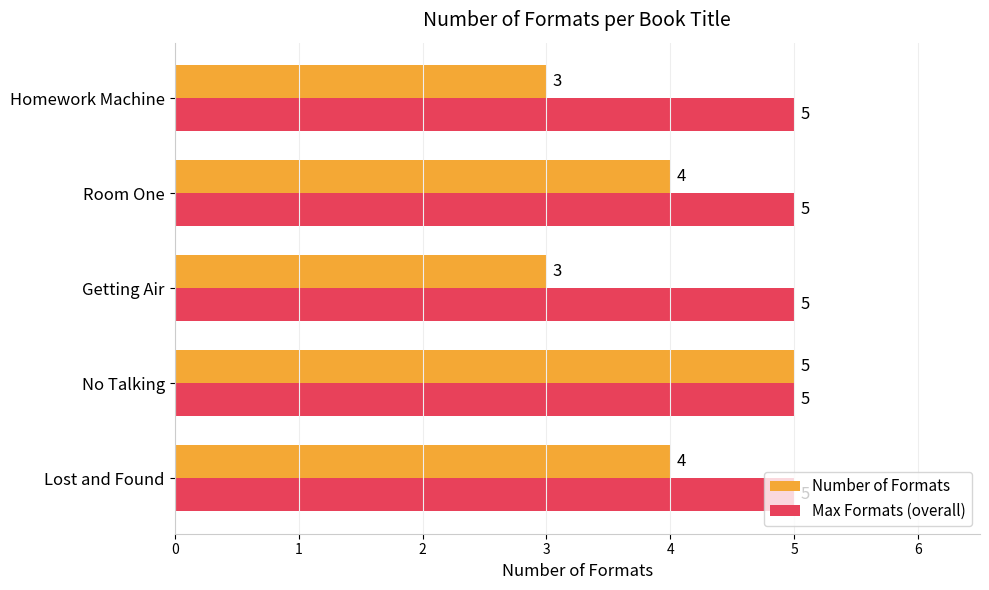

The Number of Formats series shows 3 at Homework Machine. True or false?

True